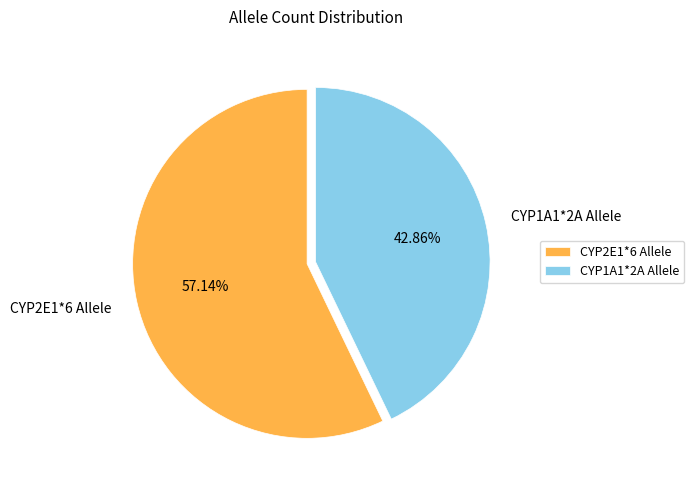

What is the smallest slice in the pie chart?

CYP1A1*2A Allele